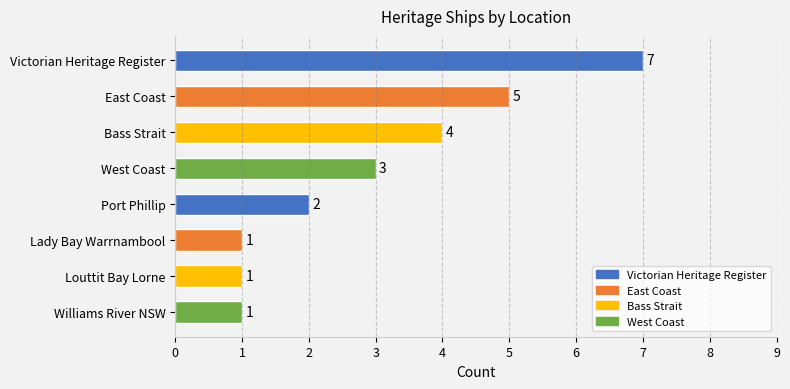

What is the difference between the second highest and second lowest values?

4